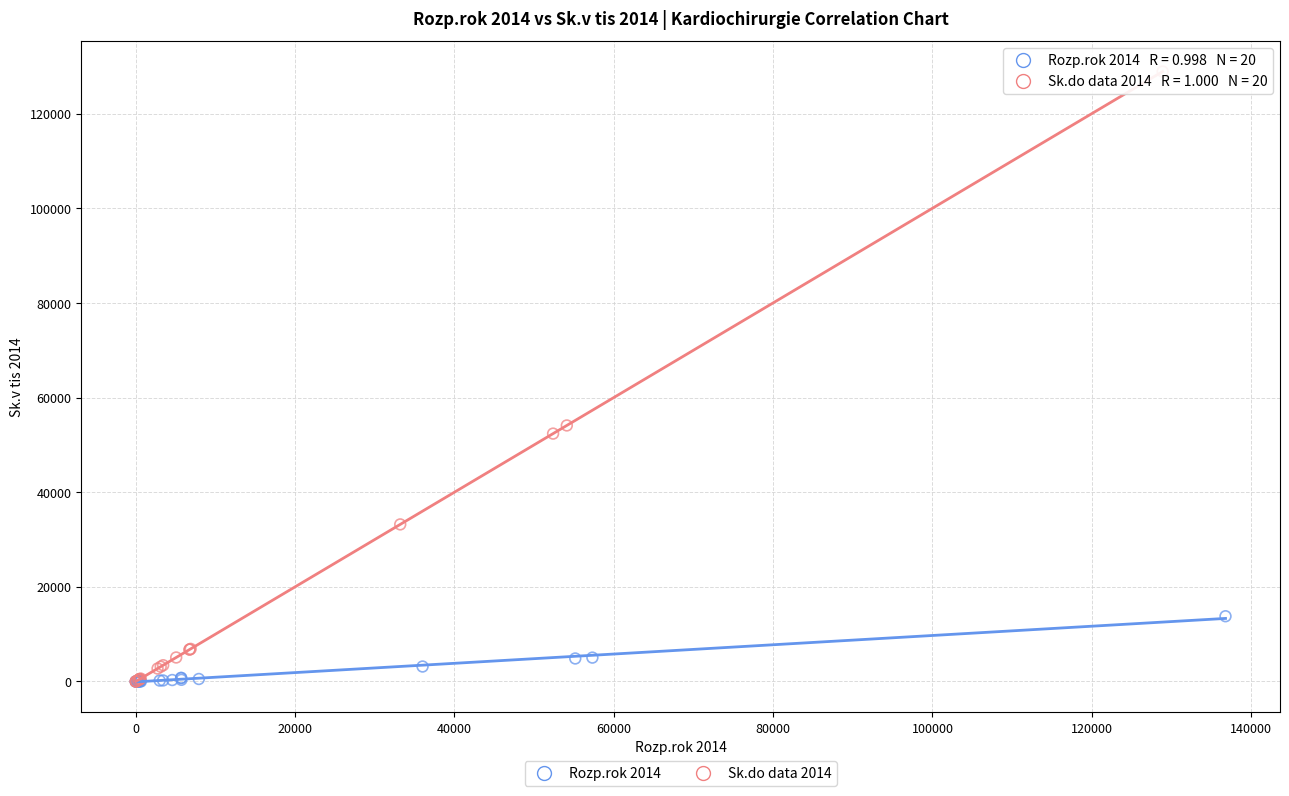

Which series reaches the maximum Y coordinate?

Sk.do data 2014